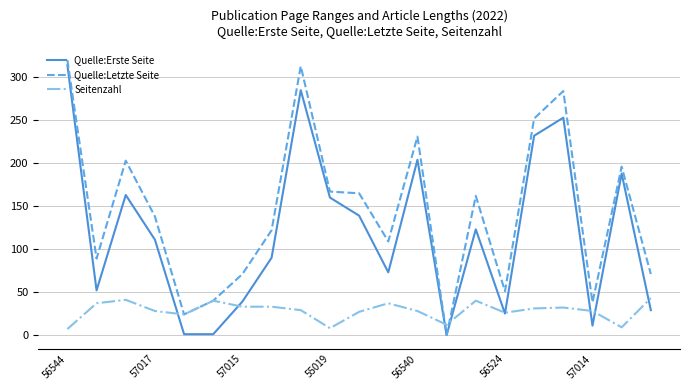

Which series has the largest total across all categories?

Quelle:Letzte Seite